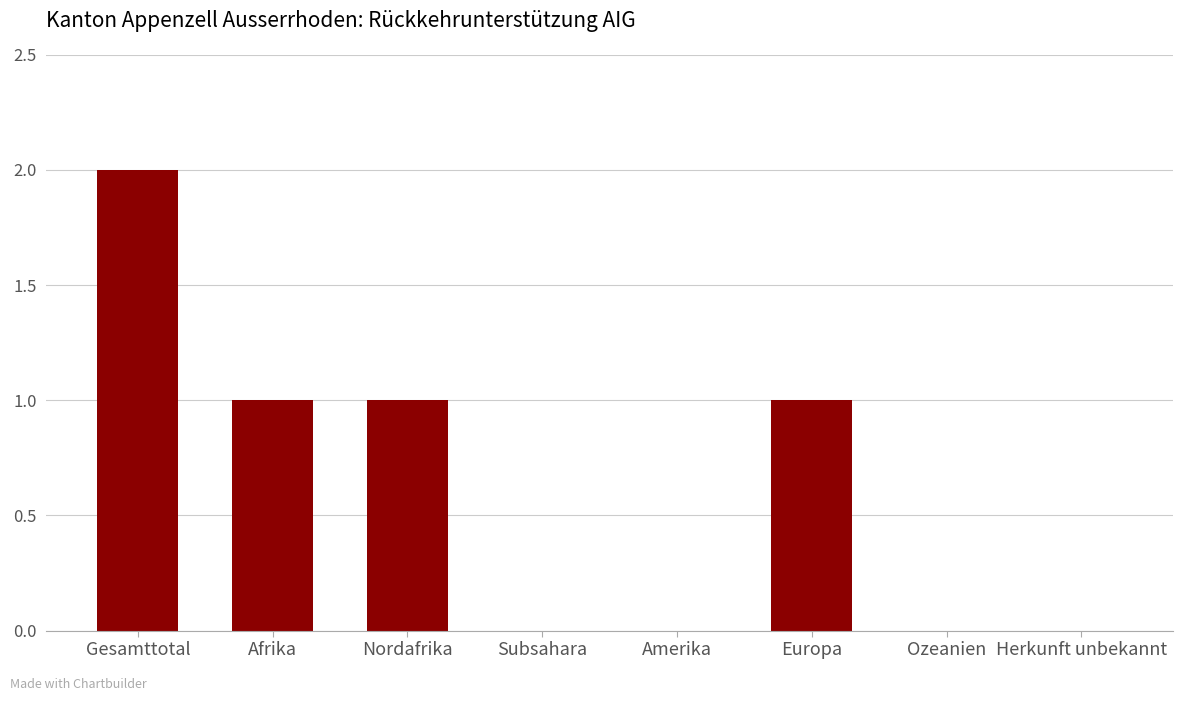

The value at Nordafrika is 1. True or false?

True